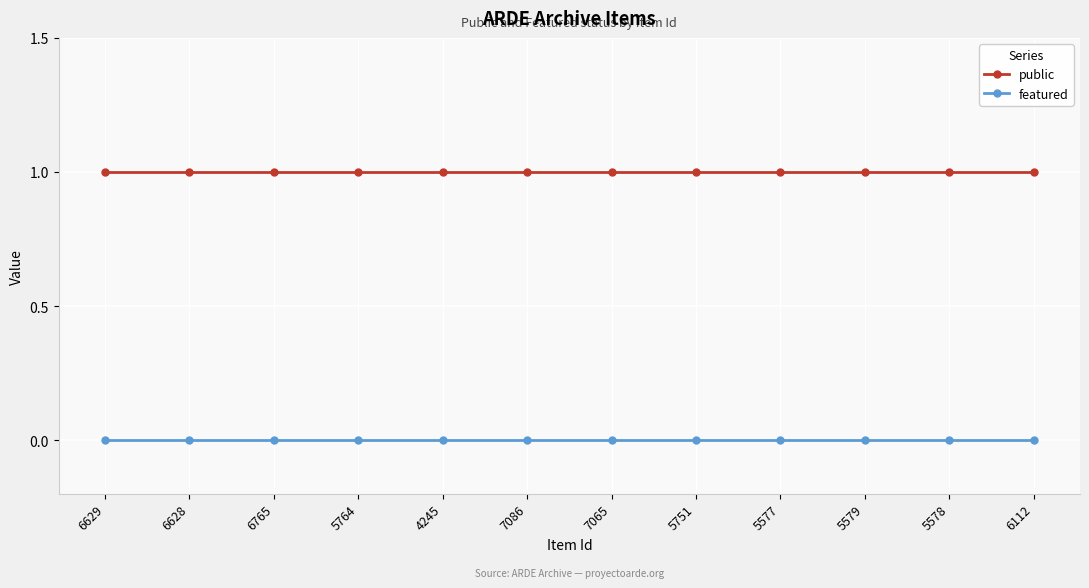

What position from the right is 7065?

6